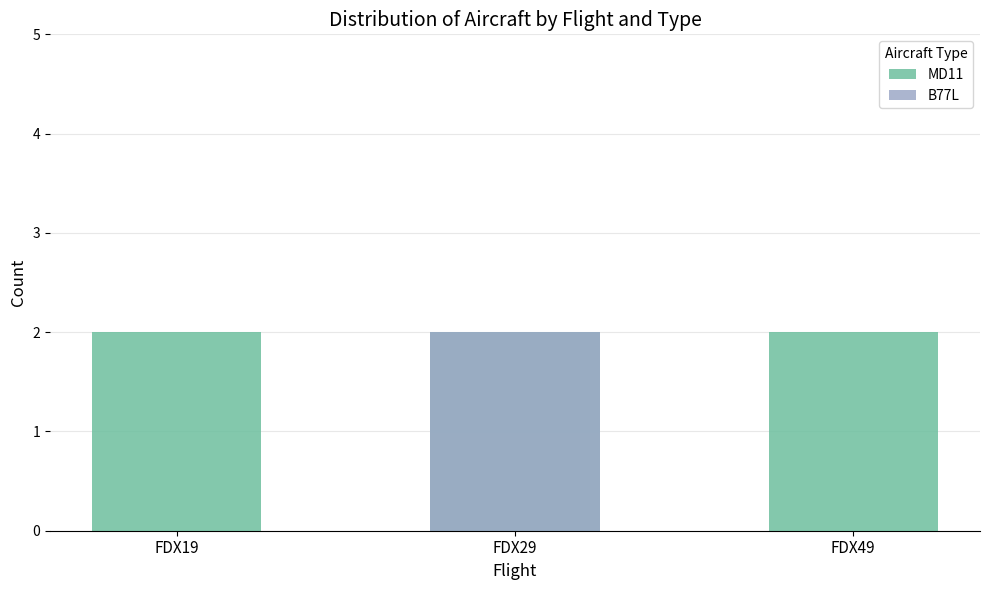

Reading left to right, transcribe all the data shown in this chart.

MD11: FDX19=2	FDX29=2	FDX49=2
B77L: FDX19=0	FDX29=2	FDX49=0